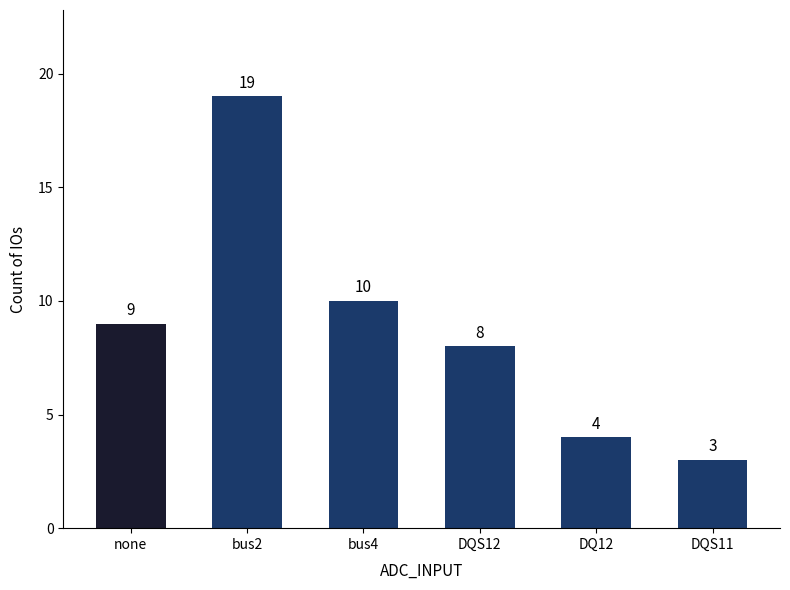

List the labels in order of value, smallest first.

DQS11, DQ12, DQS12, none, bus4, bus2